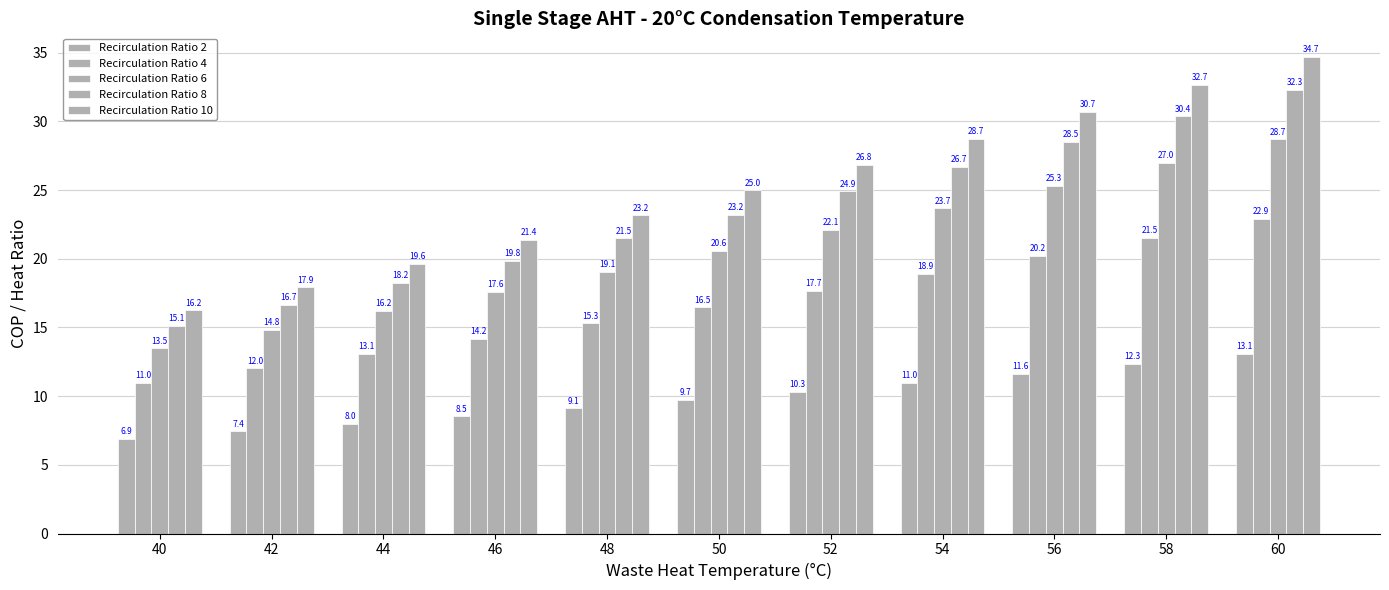

At which label does Recirculation Ratio 2 reach its peak?

60